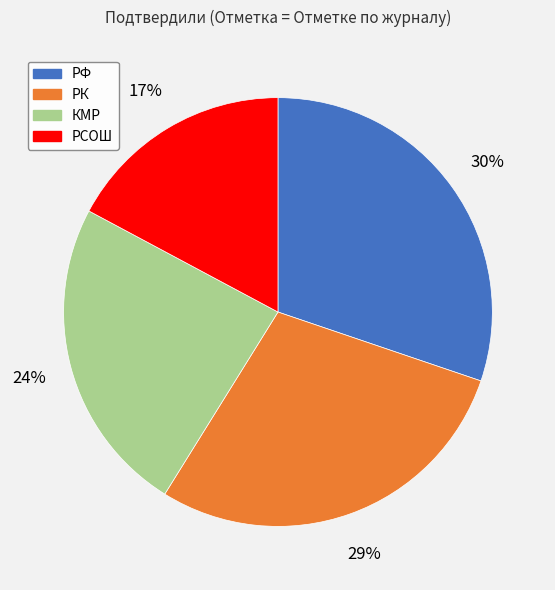

Is there a majority slice in this chart?

No